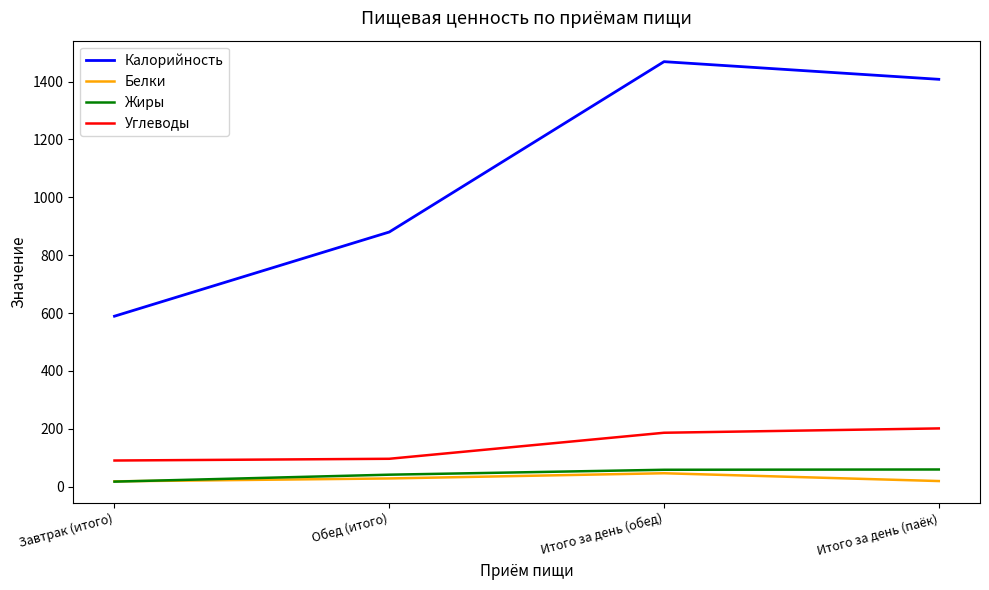

At Итого за день (паёк), list the series in order from largest to smallest.

Калорийность, Углеводы, Жиры, Белки